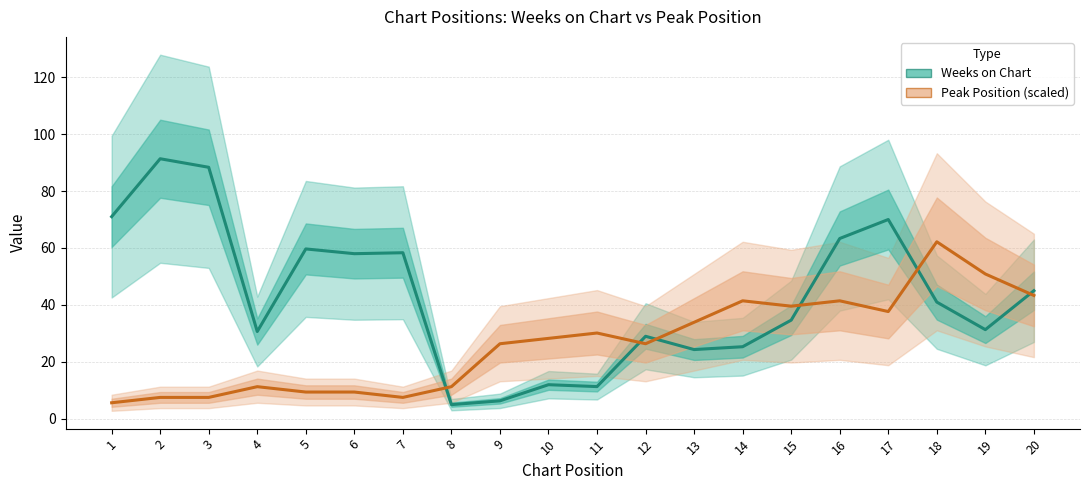

At which category is the sum across all series the highest?

17